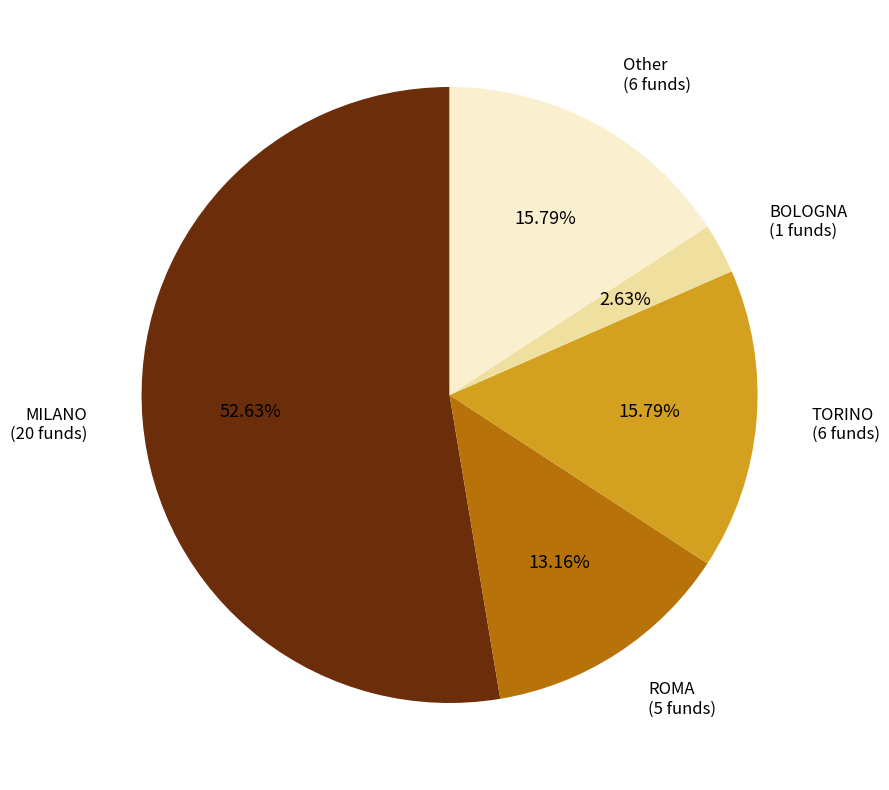

What is the largest slice in the pie chart?

MILANO